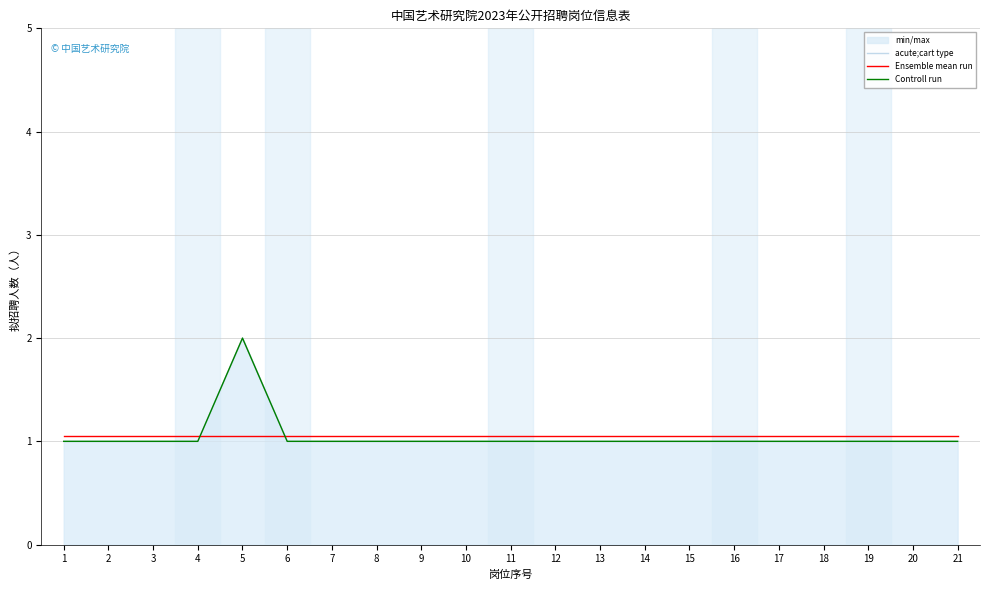

True or false: Ensemble mean run has more than 0 points higher than both neighbors.

False